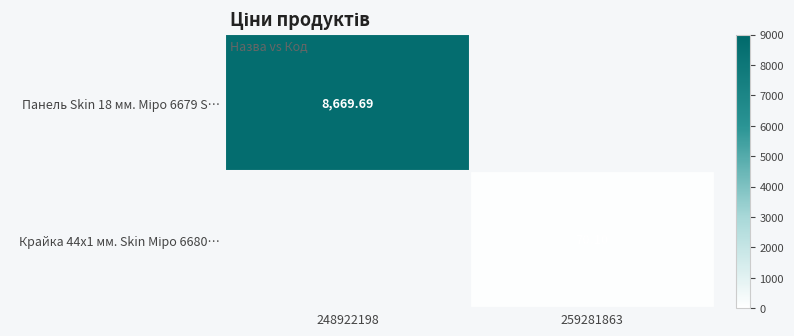

Which label corresponds to the largest value in the chart?

248922198